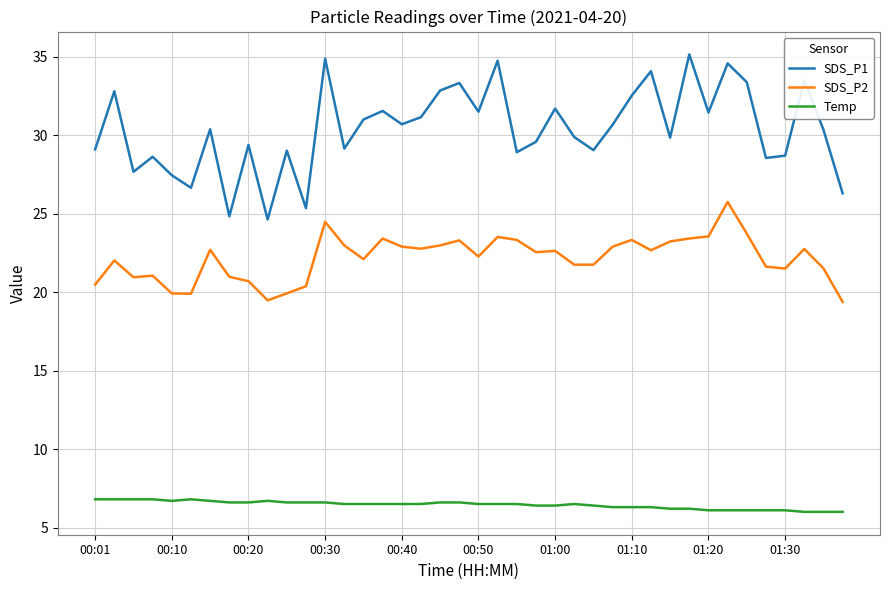

List the series in order of their peak value, lowest first.

Temp, SDS_P2, SDS_P1